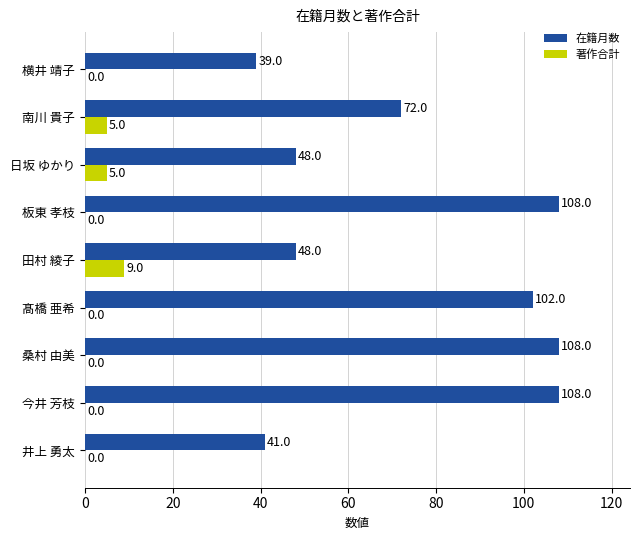

What are all the series names shown in the legend?

在籍月数, 著作合計